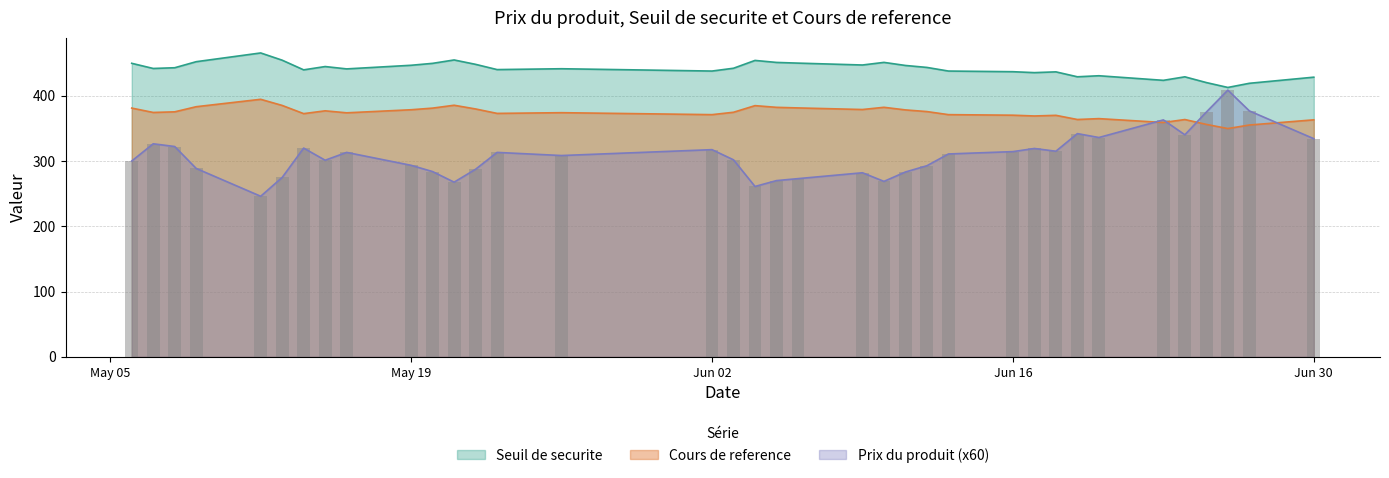

At which label is Cours de reference closest to 439?

2025-05-14